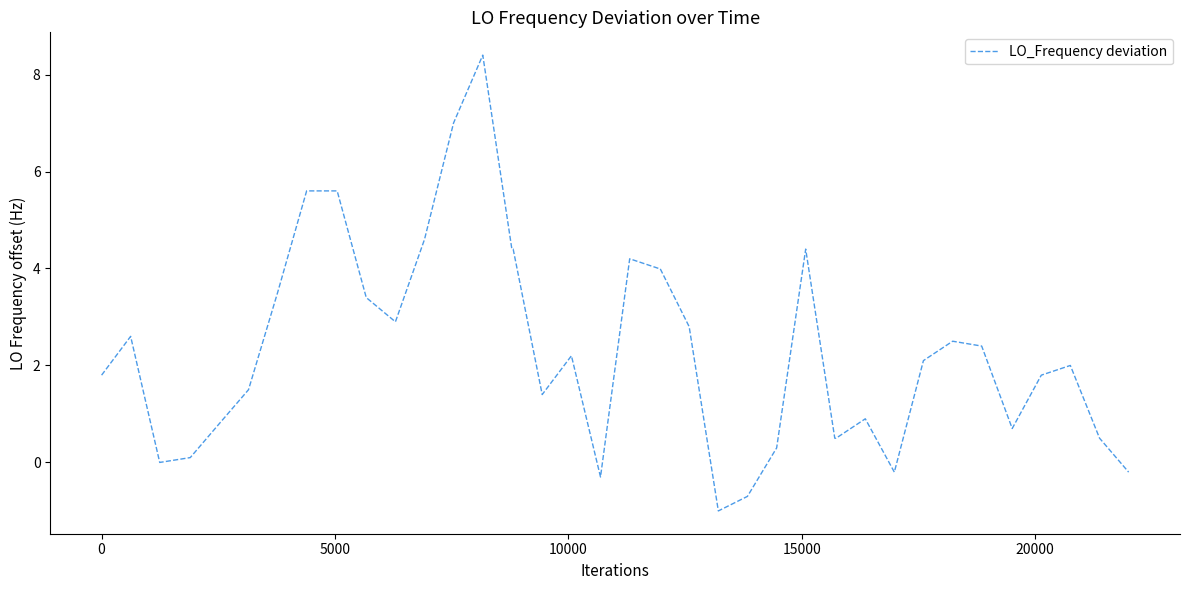

What is the minimum value shown in the chart?

-1.0